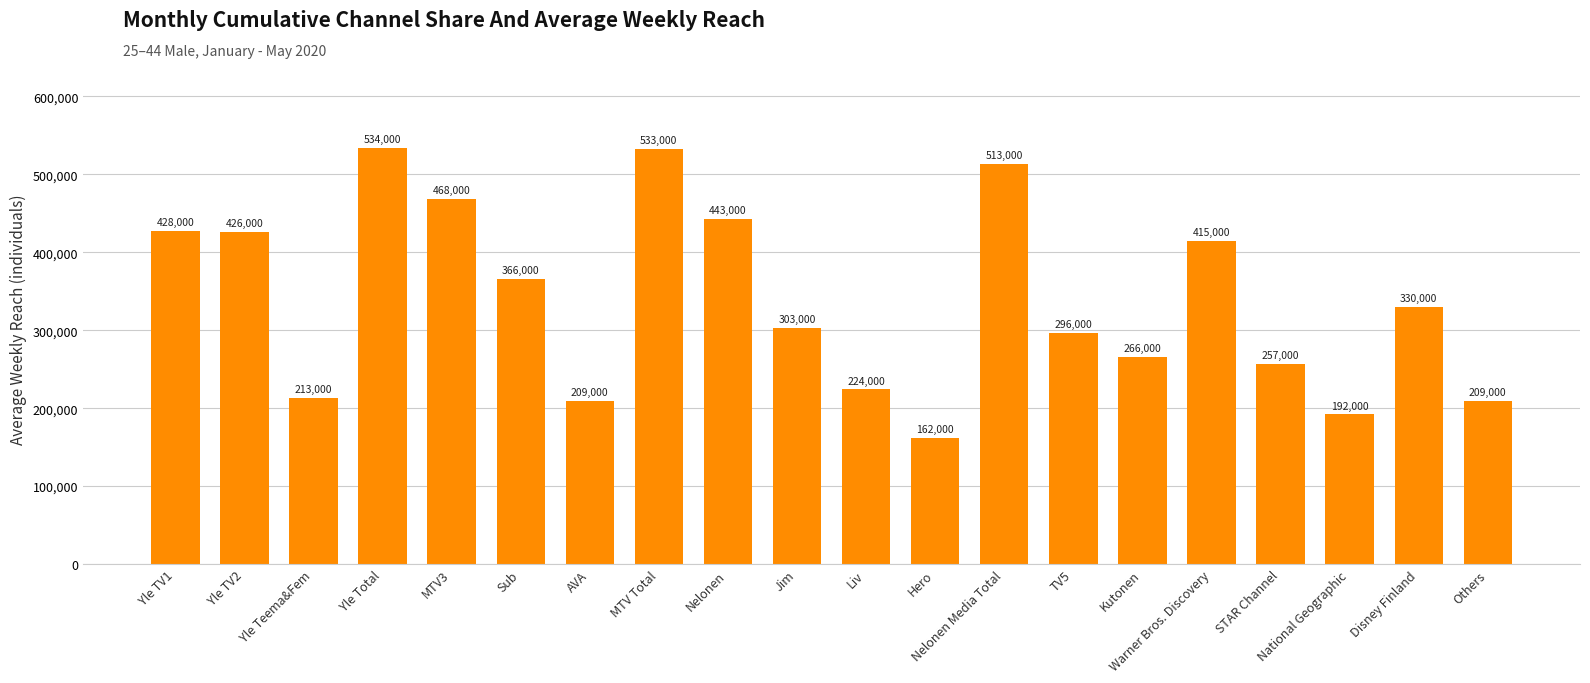

What is the smallest value displayed?

162000